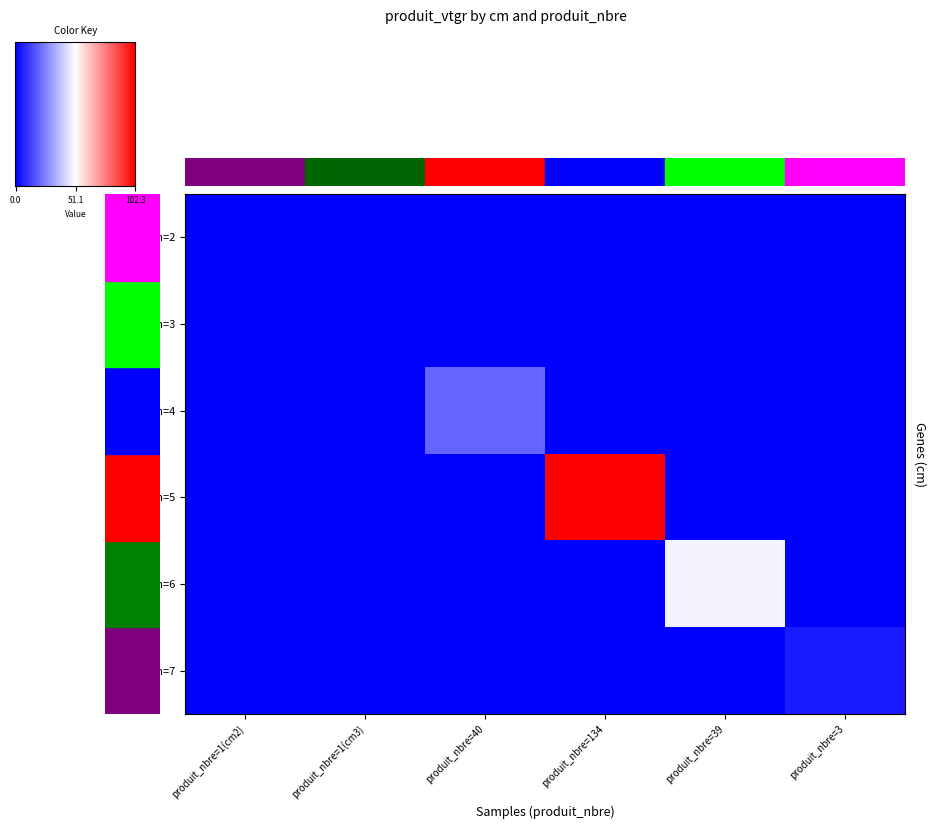

Rank the series by their maximum value, from highest to lowest.

5, 6, 4, 7, 3, 2